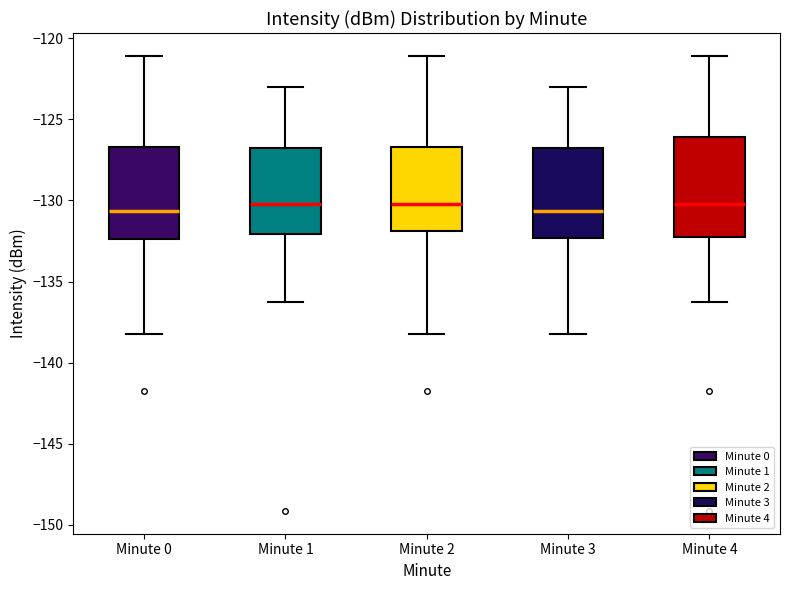

Reading left to right, transcribe this box plot: for each box, give where its median line is, the range the box spans, and where its two whiskers end, as read against the y-axis. The values are not printed on the chart, so give them approximately, as read against the axis.

Minute 0: median -130.5, box -132.5 to -126.5, whiskers -138.0 to -121.0
Minute 1: median -130.0, box -132.0 to -127.0, whiskers -136.5 to -123.0
Minute 2: median -130.0, box -132.0 to -126.5, whiskers -138.0 to -121.0
Minute 3: median -130.5, box -132.5 to -127.0, whiskers -138.0 to -123.0
Minute 4: median -130.0, box -132.5 to -126.0, whiskers -136.5 to -121.0